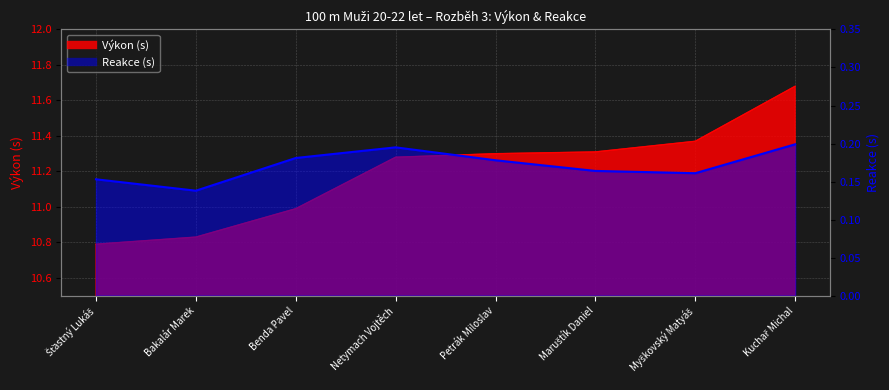

How many data points does each series have?

8